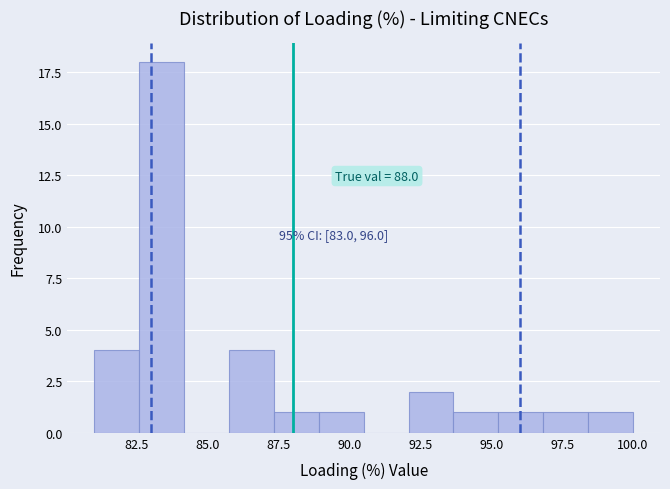

Around what value on the x-axis is the tallest bar? Give the approximate position of its centre, as read against the axis.

83.5